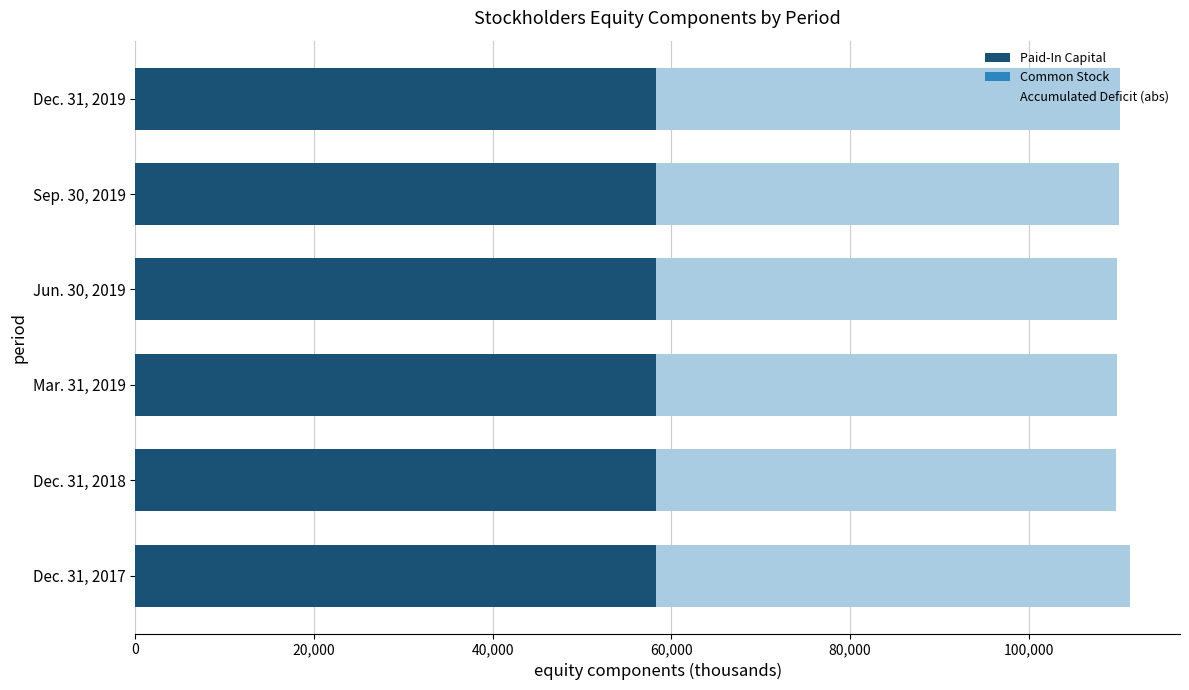

The value of Paid-In Capital at Jun. 30, 2019 is 58286. True or false?

True